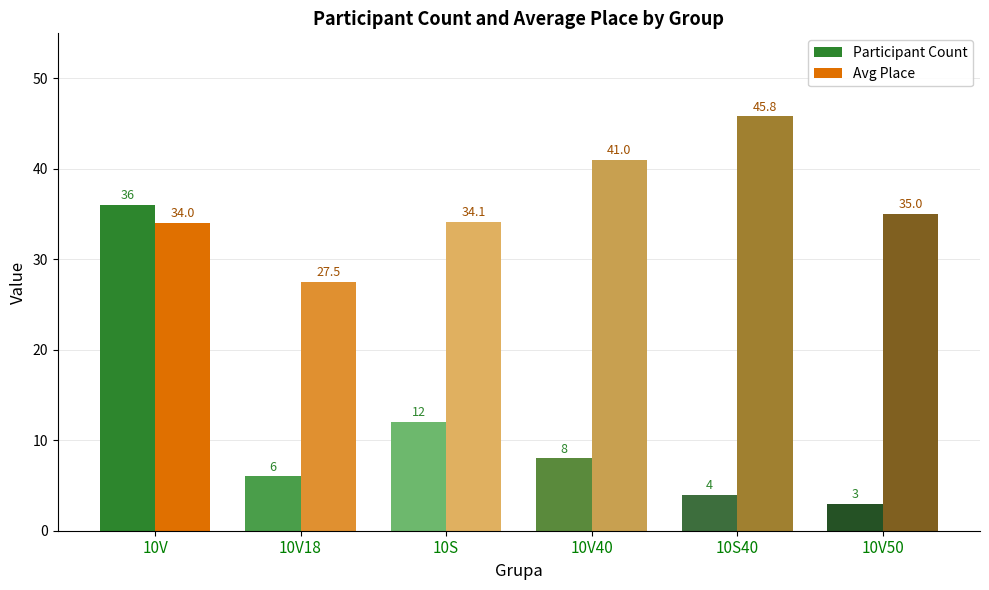

List the series in order of their overall mean, lowest first.

Participant Count, Avg Place